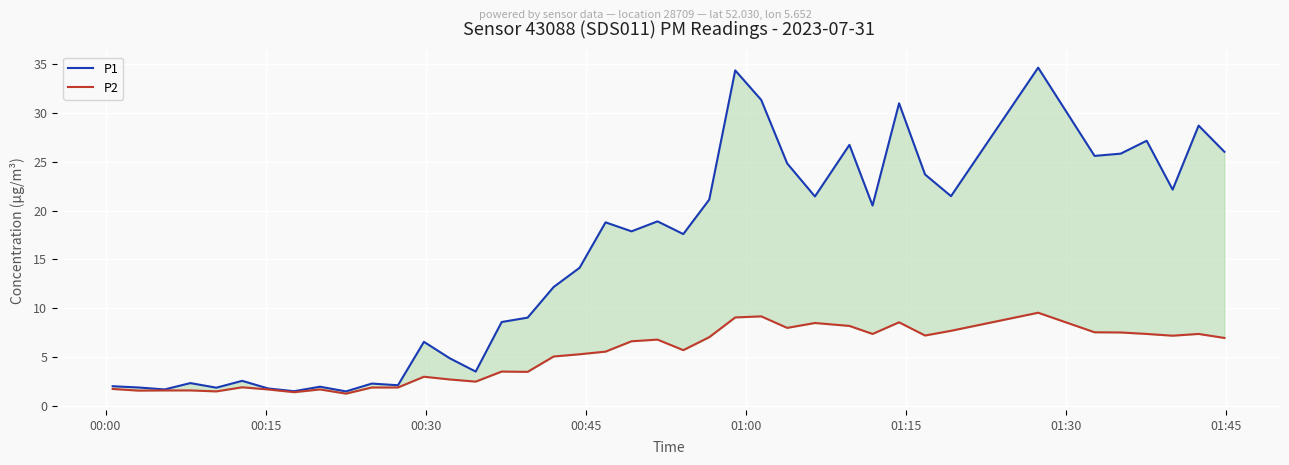

What is the sum of all P2 values?

204.6